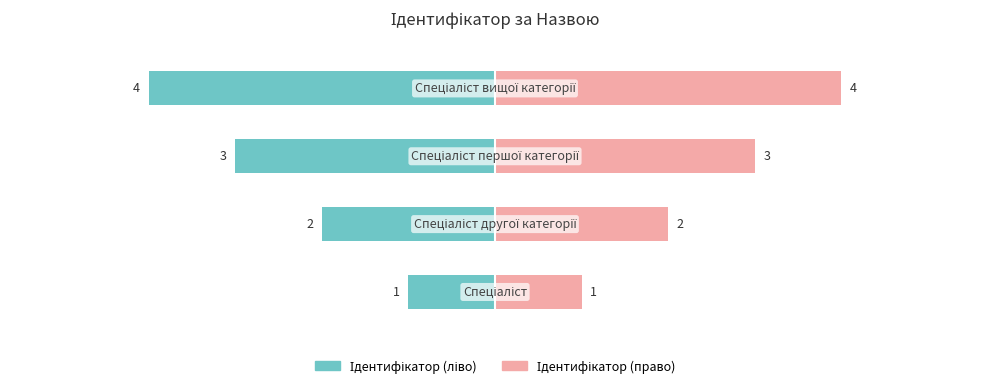

Between 1 and 3, which series saw the biggest shift?

Ідентифікатор (ліво)